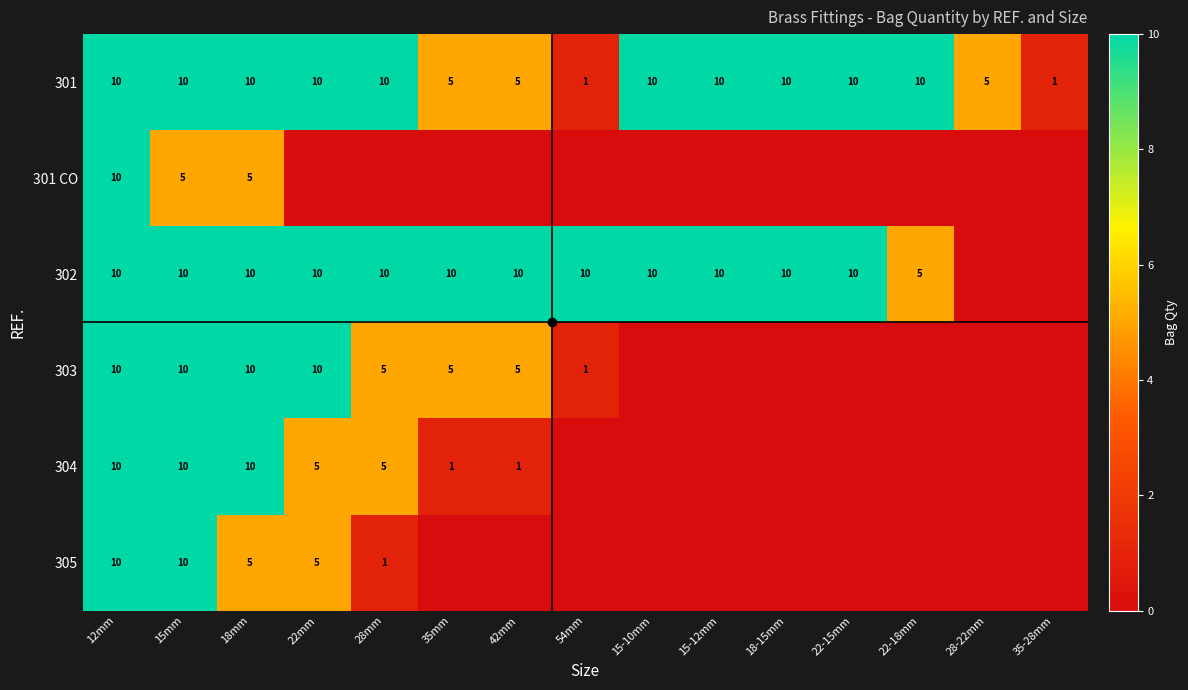

What is the difference between the maximum and minimum values in the 301 series?

9